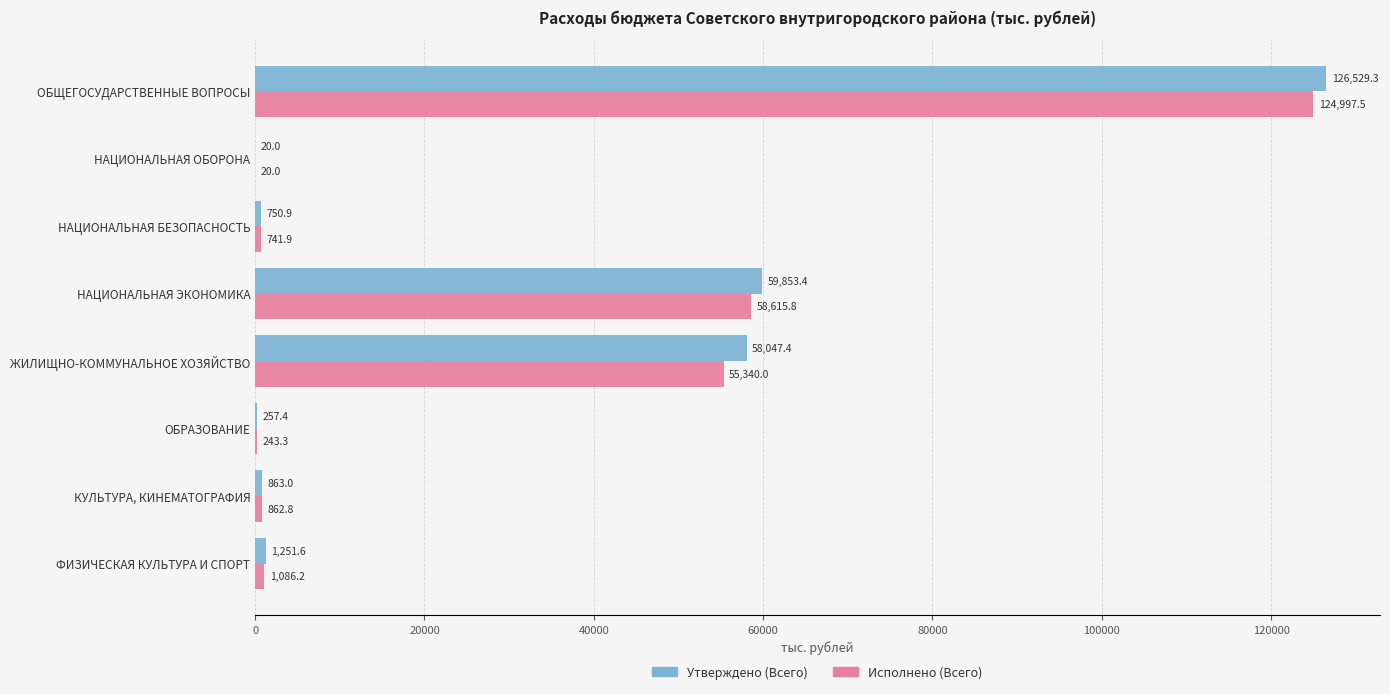

What is the maximum value for Исполнено (Всего)?

124997.5